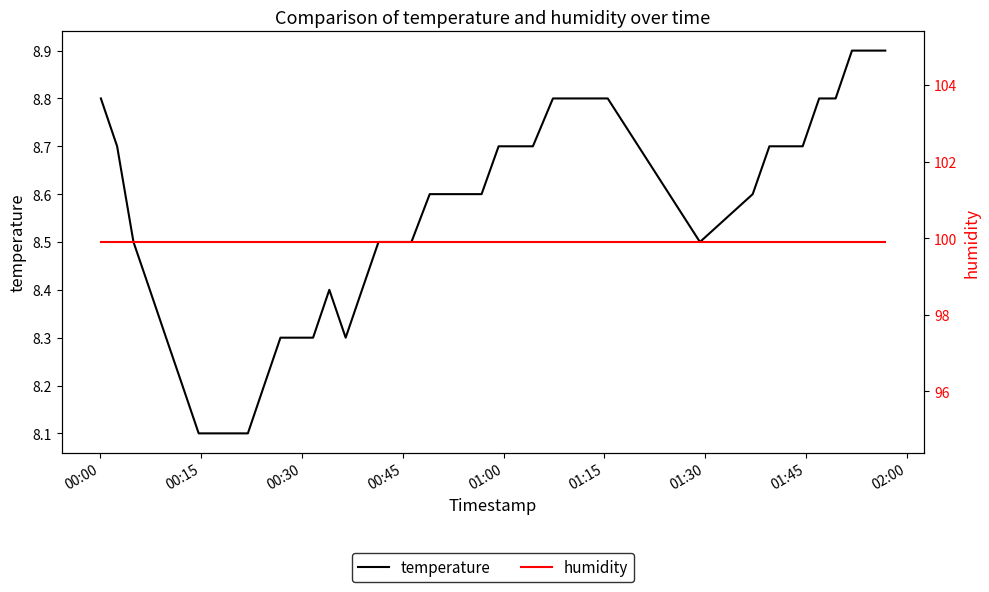

Is it true that temperature equals 2.8 at 35?

False